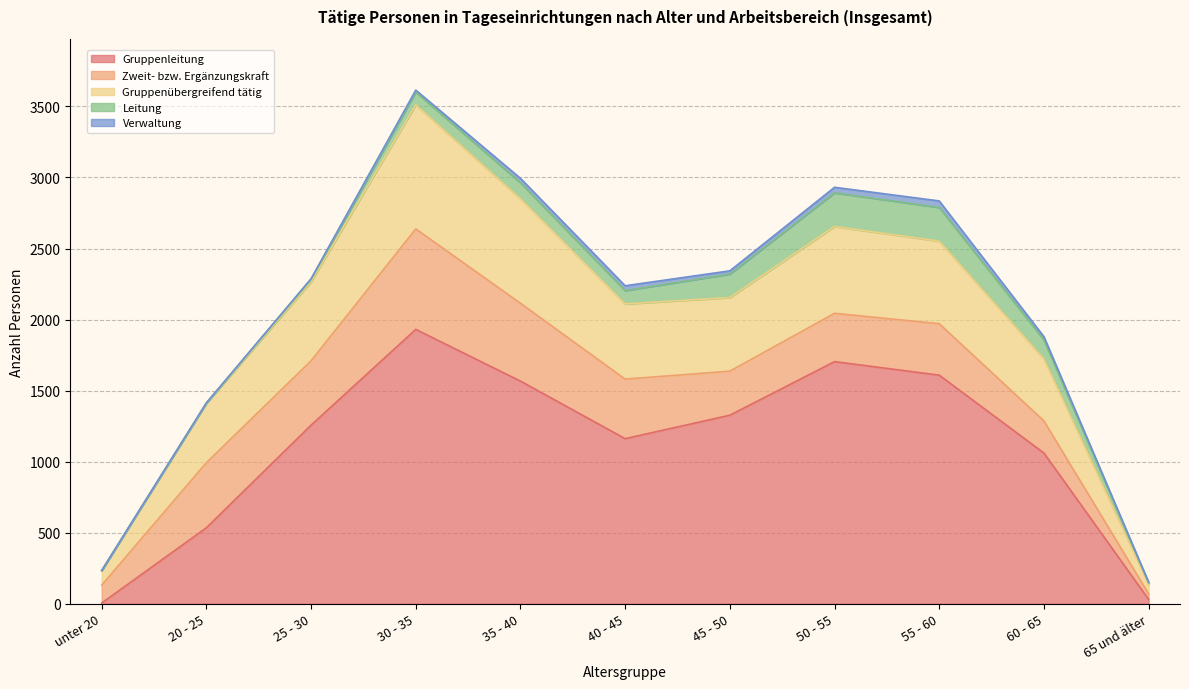

True or false: Leitung and Verwaltung intersect in this chart.

False